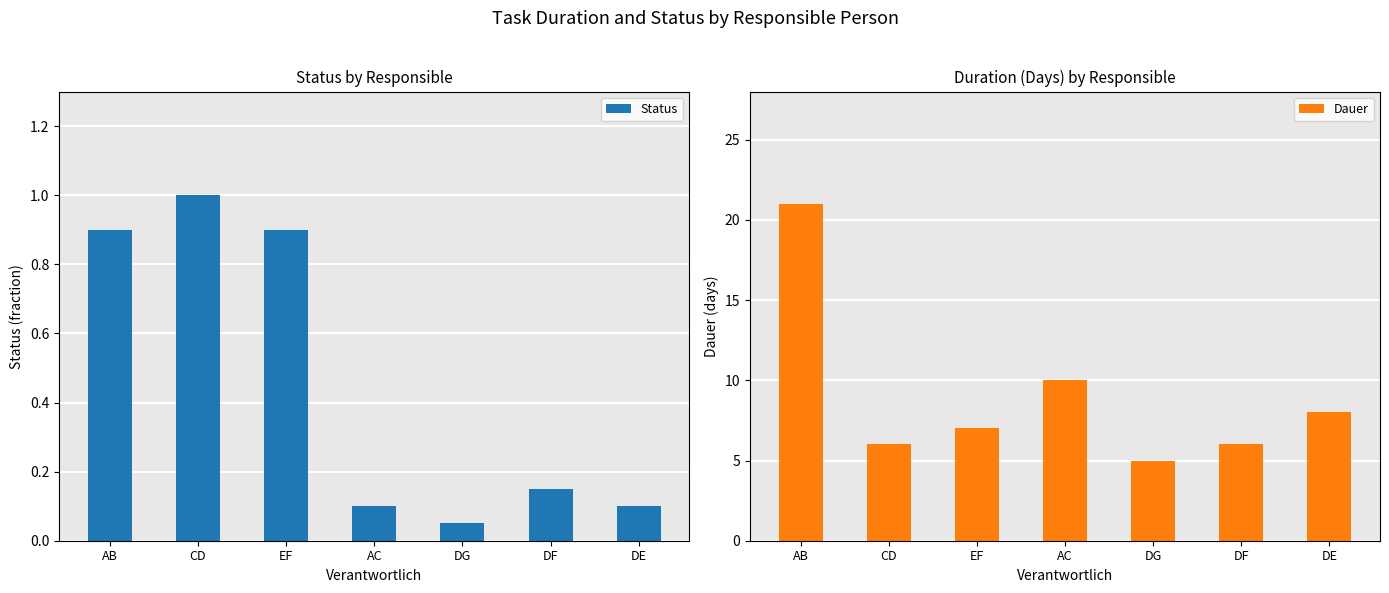

Which label corresponds to the smallest value in the chart?

DG